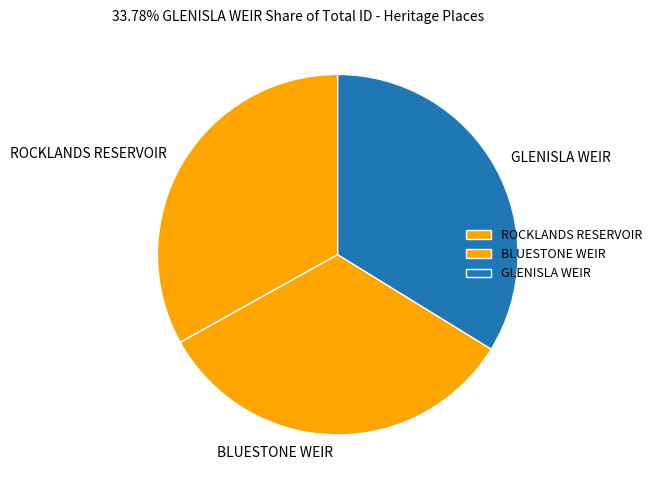

Is it true that GLENISLA WEIR is 34% of the pie?

True